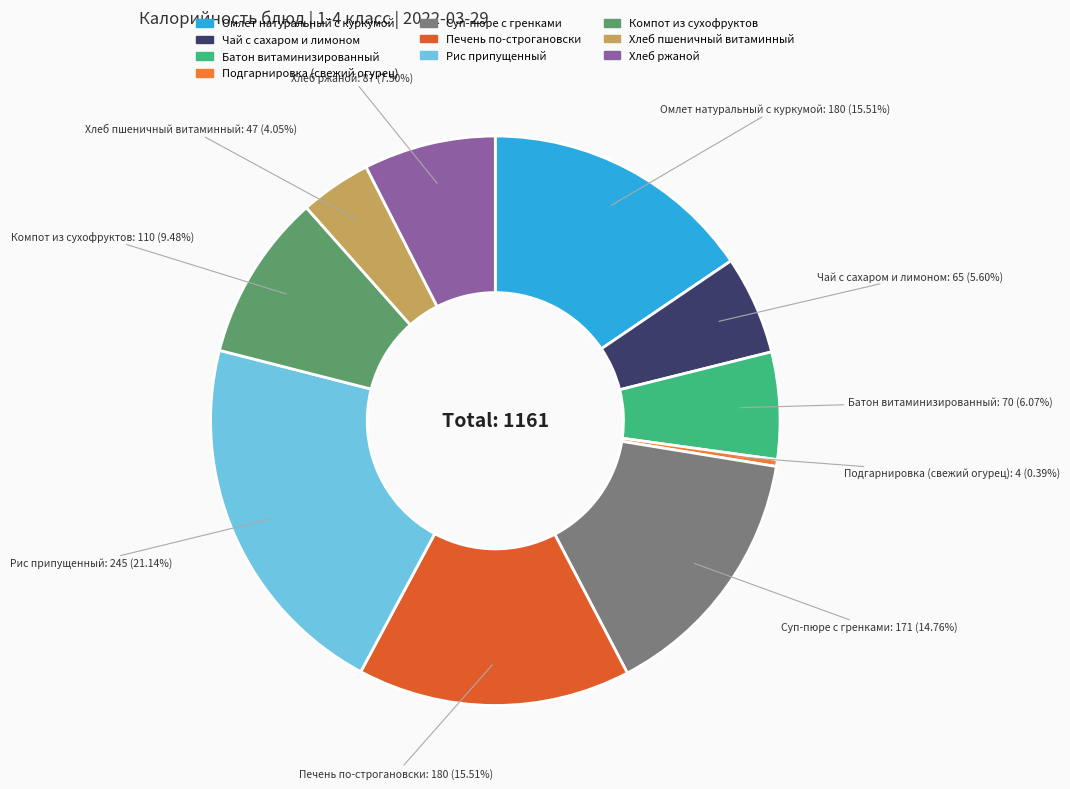

To the nearest percent, what is the average slice percentage?

10%